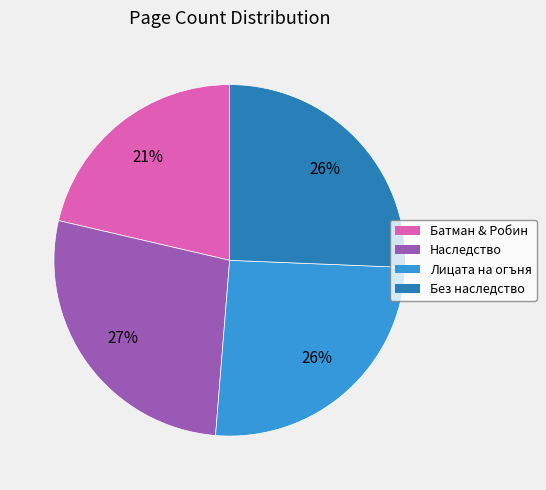

How many segments does this pie chart have?

4